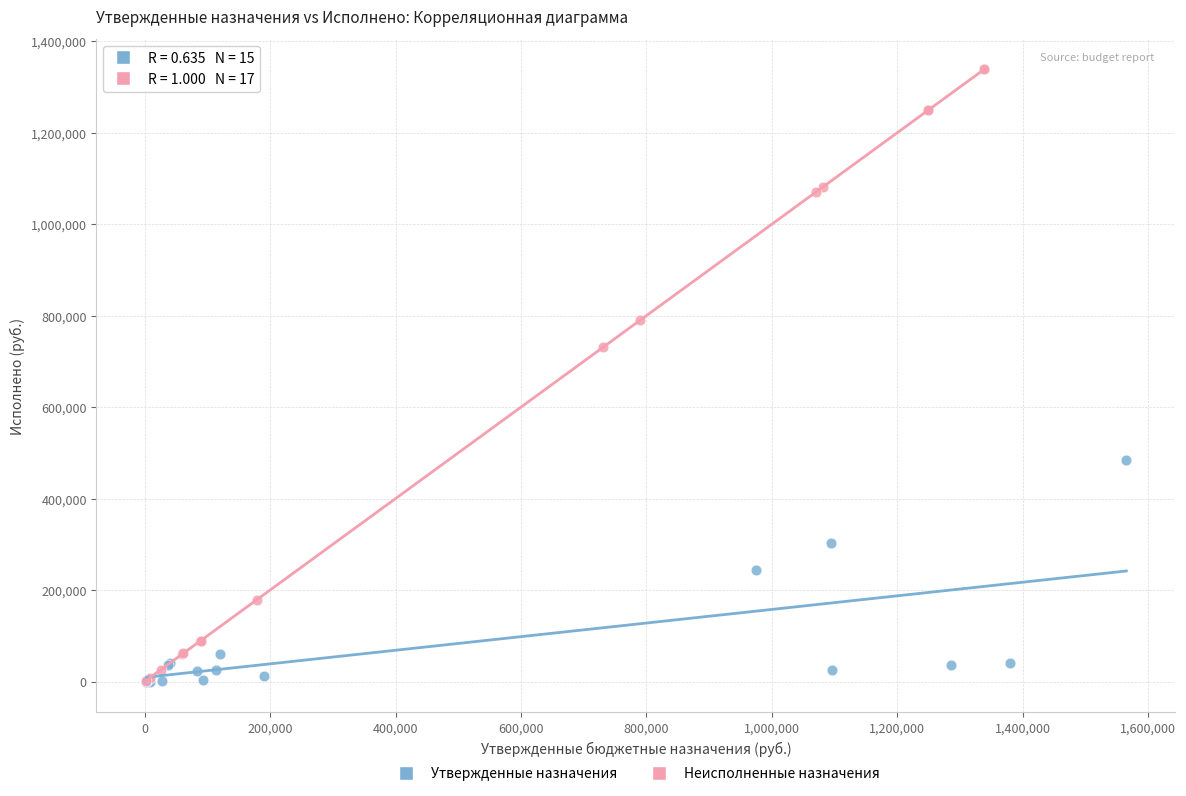

Which series contains the highest Y value?

Неисполненные назначения